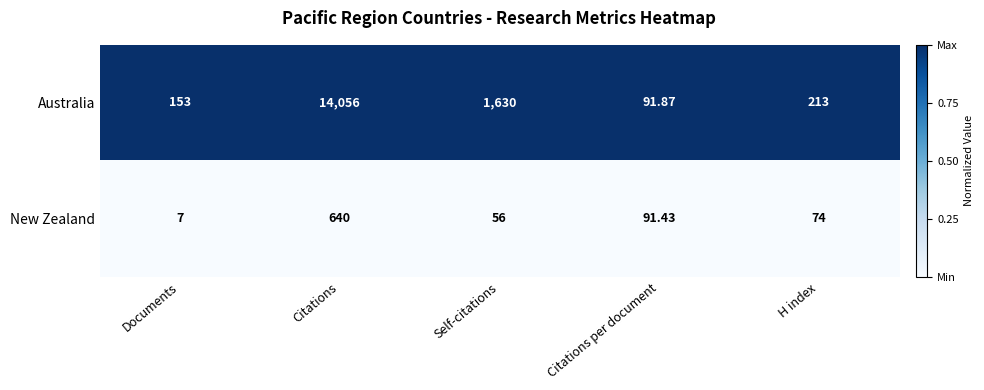

Which series has the largest total across all categories?

Australia